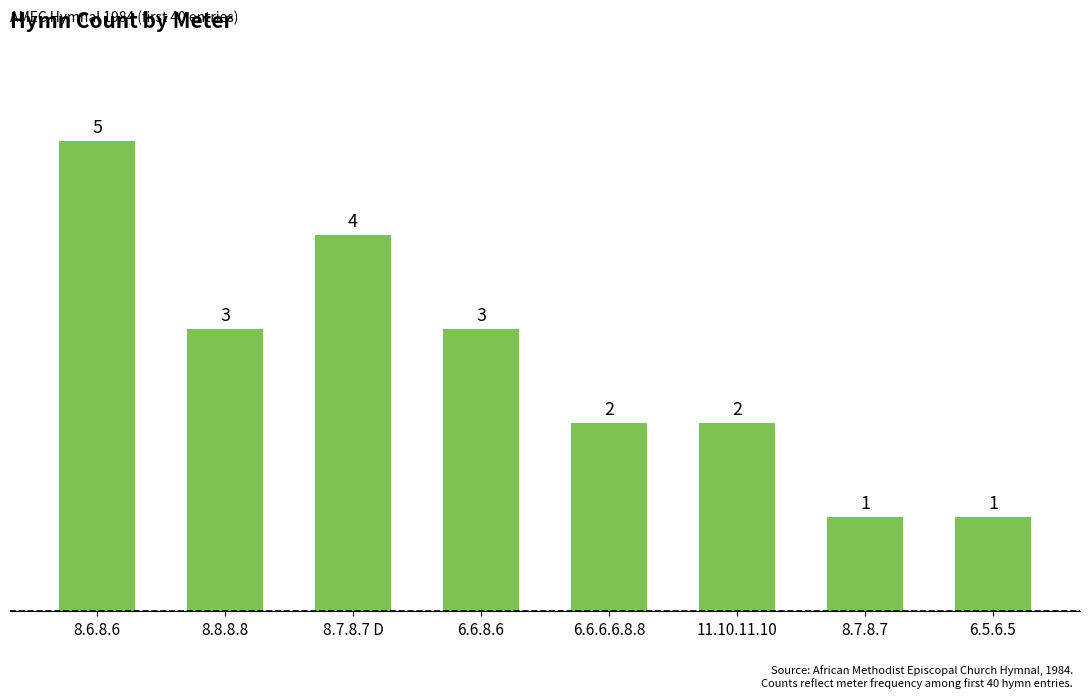

What is the ratio of the value at 8.6.8.6 to the value at 6.5.6.5?

5.0